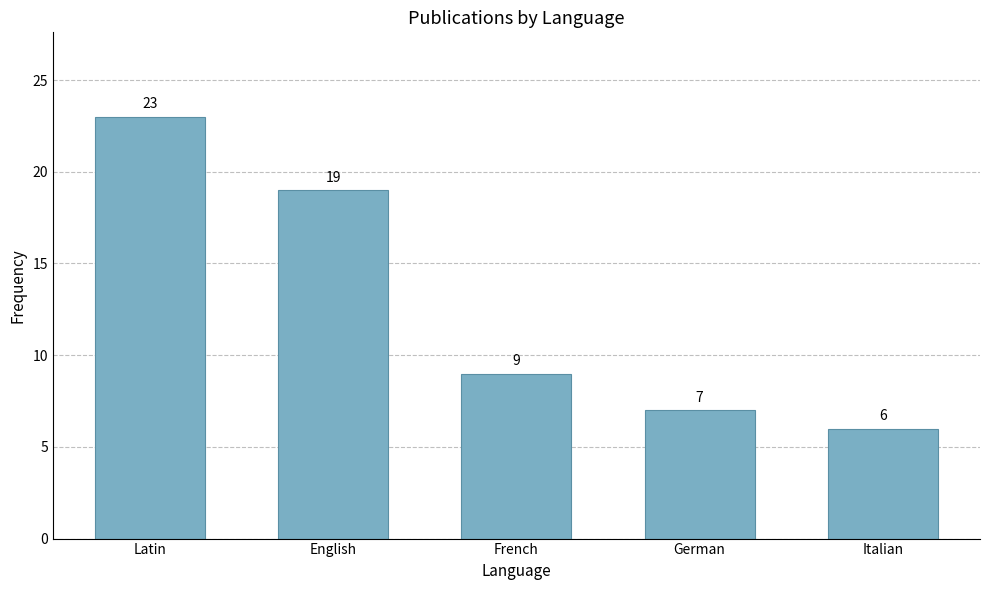

At which label does the data first exceed 9?

Latin